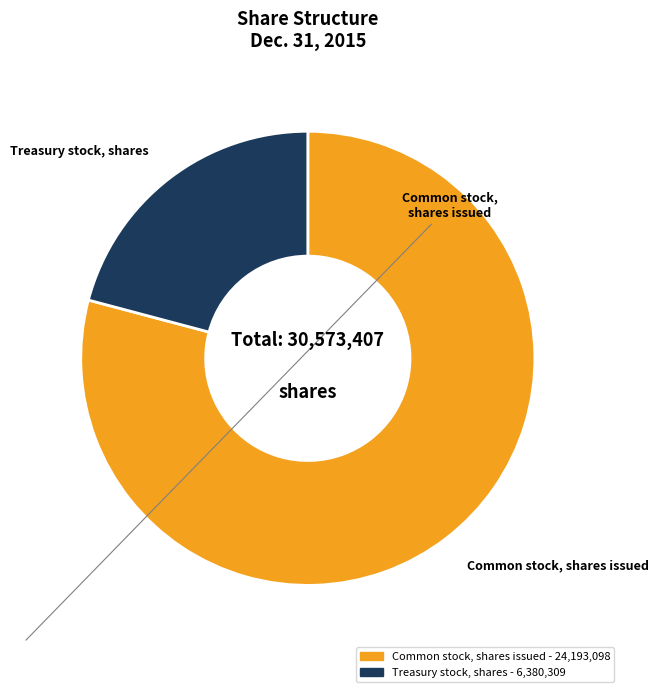

Which has a higher value, Treasury stock, shares or Common stock, shares issued?

Common stock, shares issued